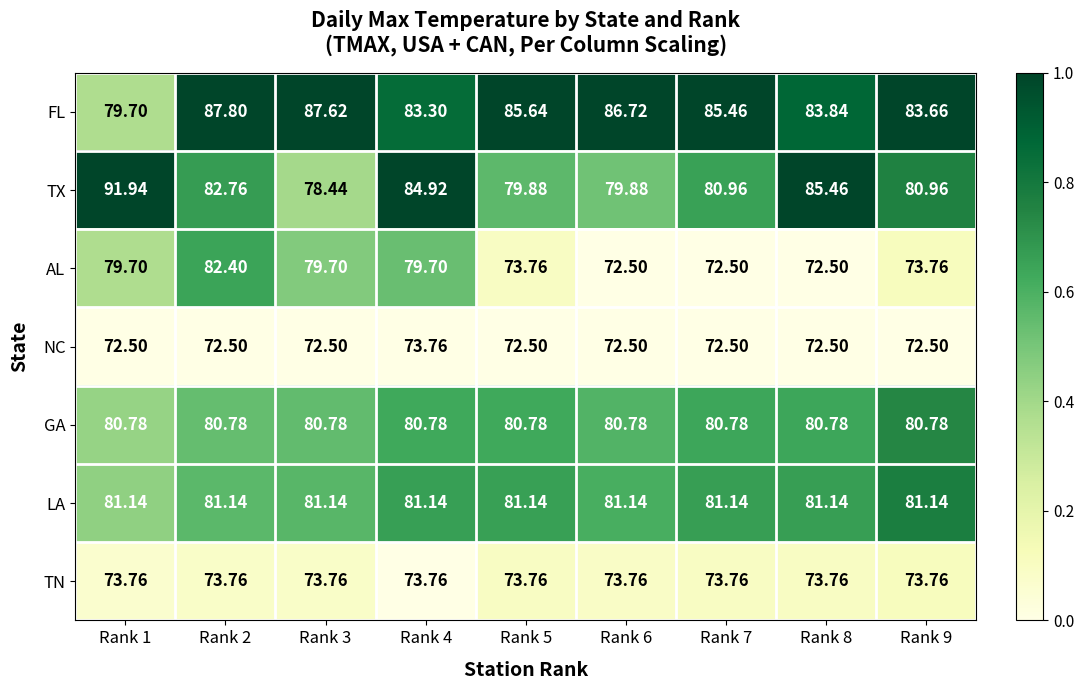

Is the value of FL at Rank 6 greater than the value of AL at Rank 2?

Yes